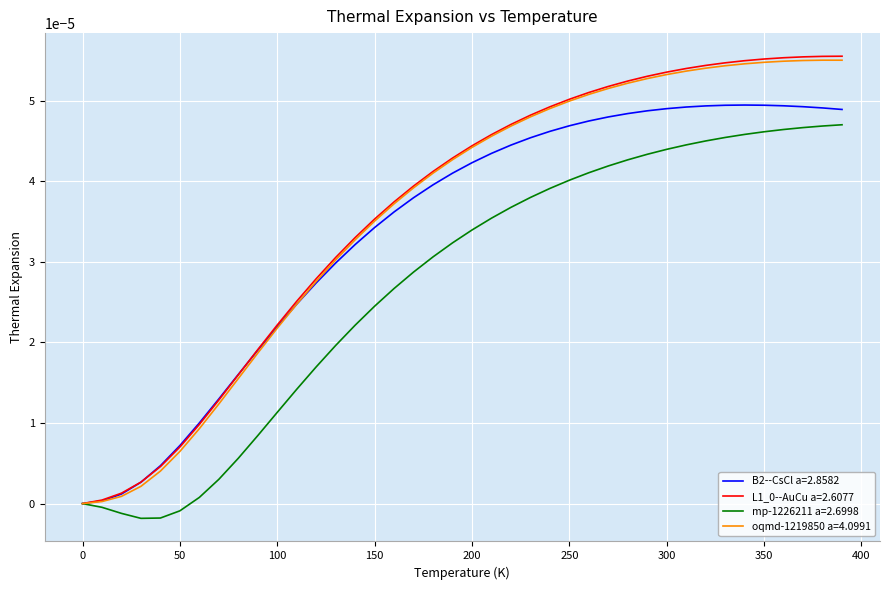

Is this an area chart (filled region under the line)?

No